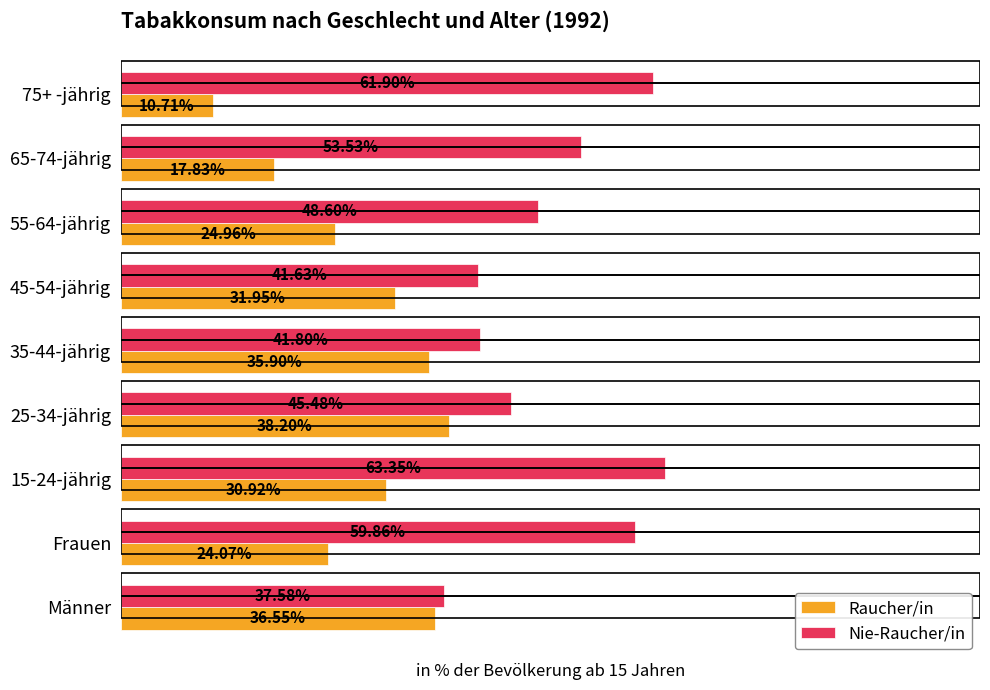

Between Männer and 25-34-jährig, which series saw the biggest shift?

Nie-Raucher/in